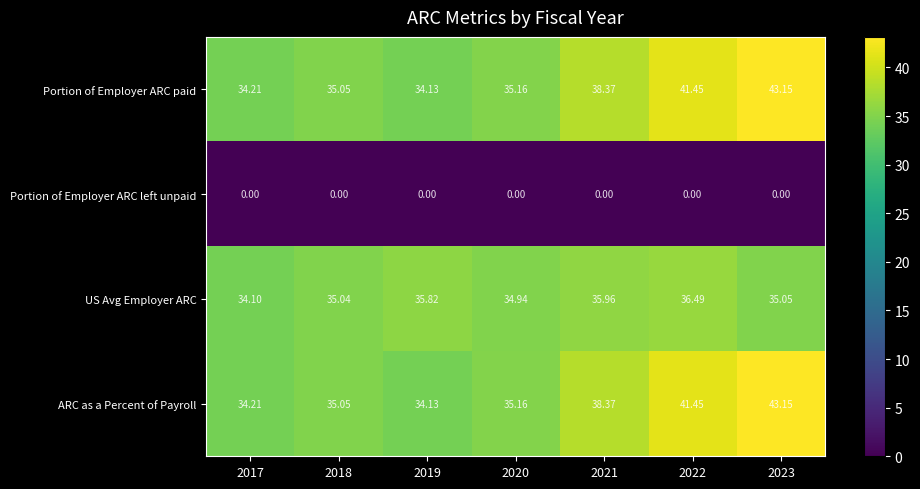

Is the value of Portion of Employer ARC paid at 2022 greater than the value of US Avg Employer ARC at 2021?

Yes